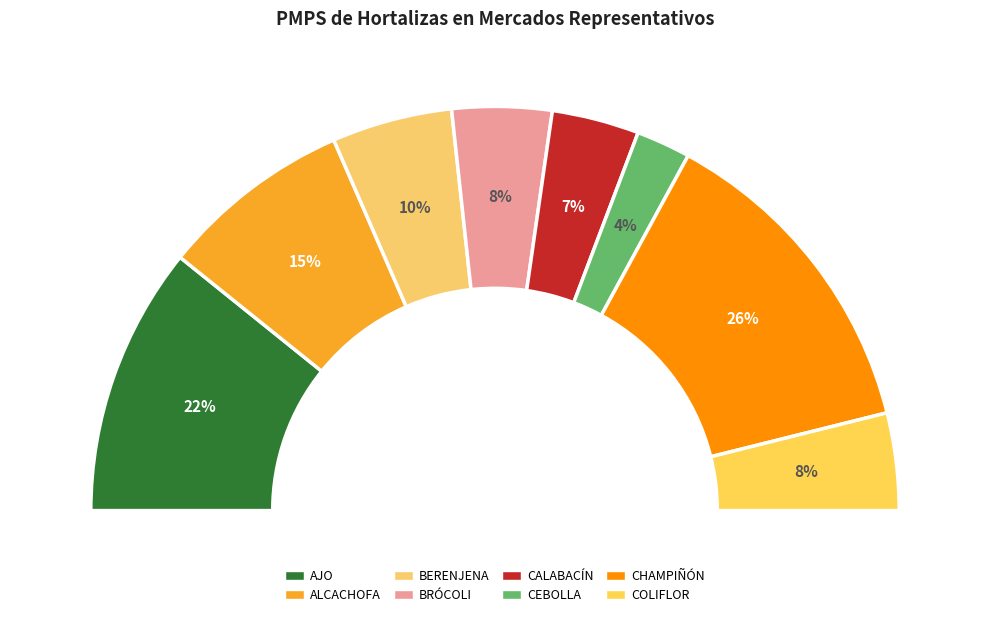

True or false: BRÓCOLI accounts for 22% of the total.

False